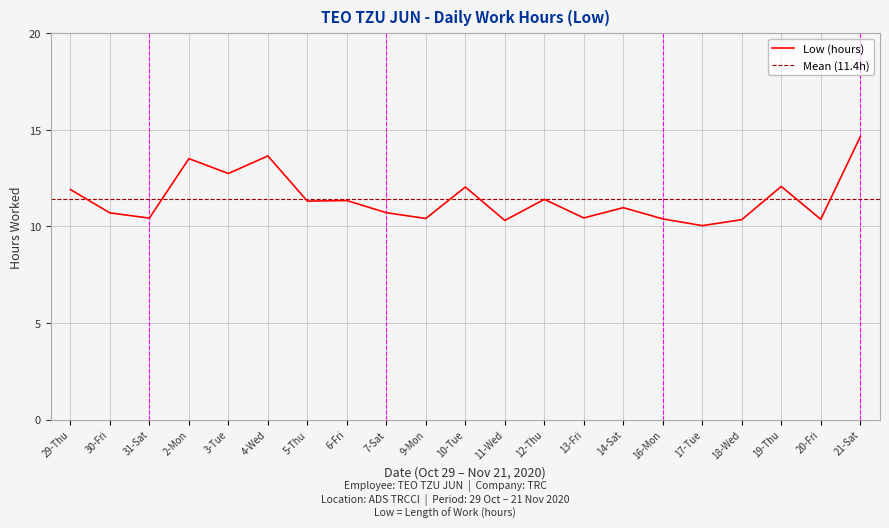

At which category does the chart reach its minimum across all series?

17-Tue